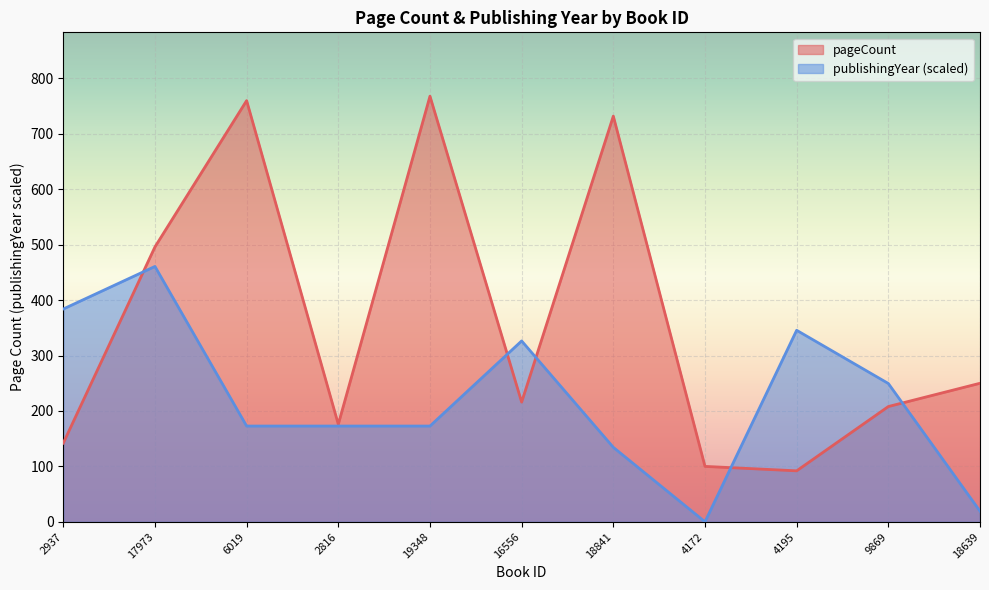

How many lines are shown in the chart?

2